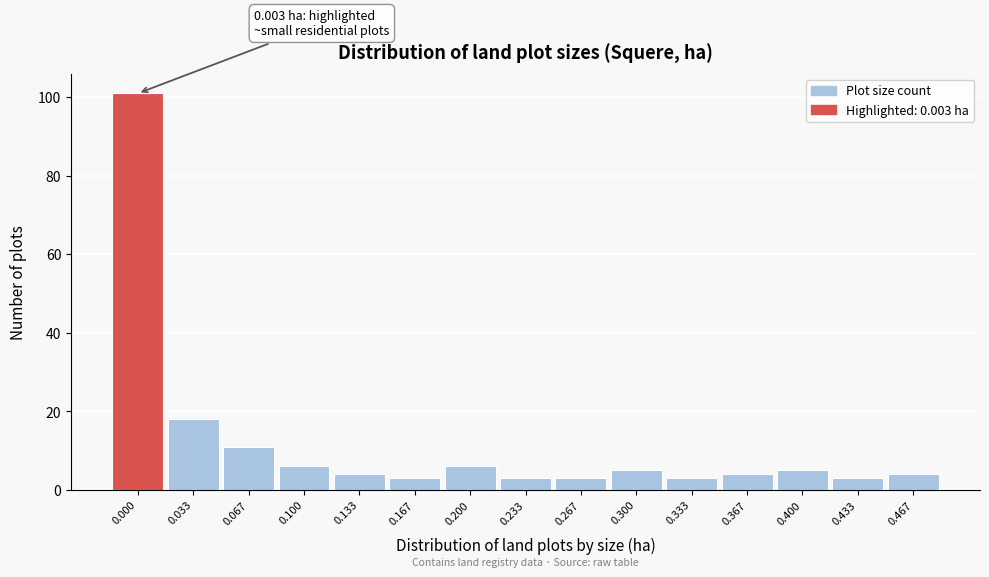

Reading left to right, what are all the values shown in this chart?

0.000=101	0.033=18	0.067=11	0.100=6	0.133=4	0.167=3	0.200=6	0.233=3	0.267=3	0.300=5	0.333=3	0.367=4	0.400=5	0.433=3	0.467=4